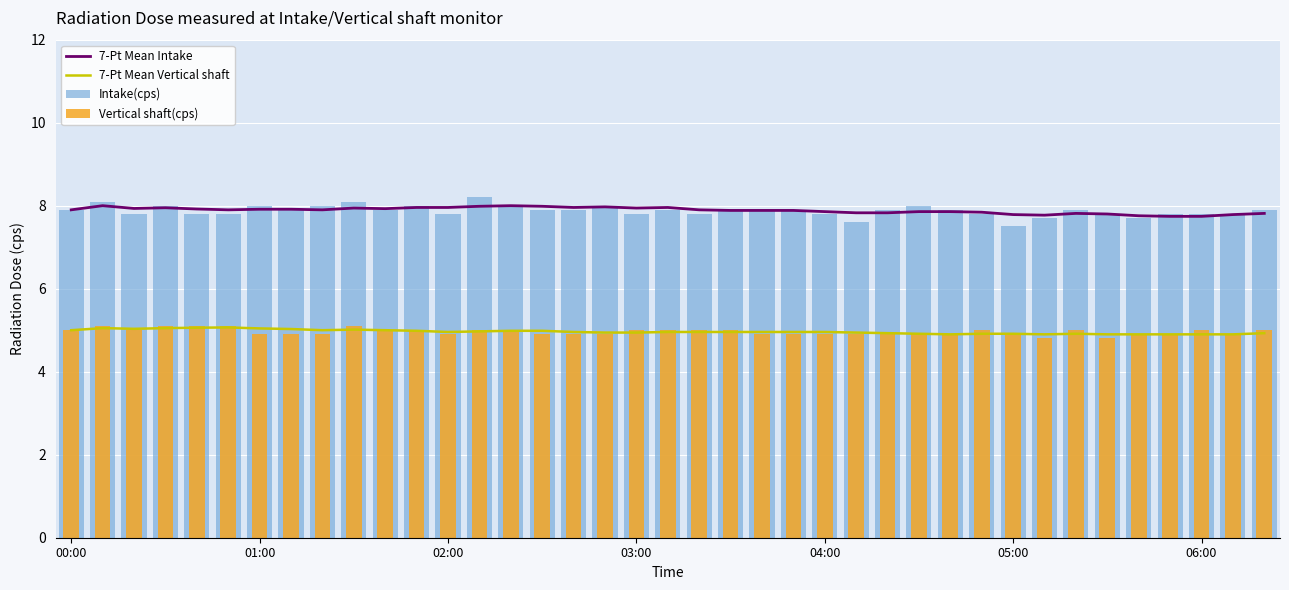

The value of Vertical shaft(cps) at 13 is 5.0. True or false?

True